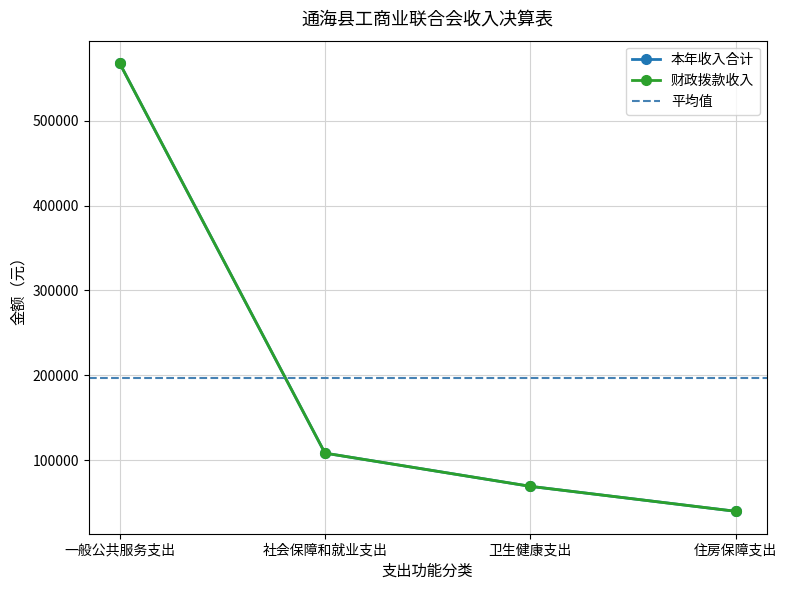

Where is 本年收入合计 nearest to the value 303810?

社会保障和就业支出